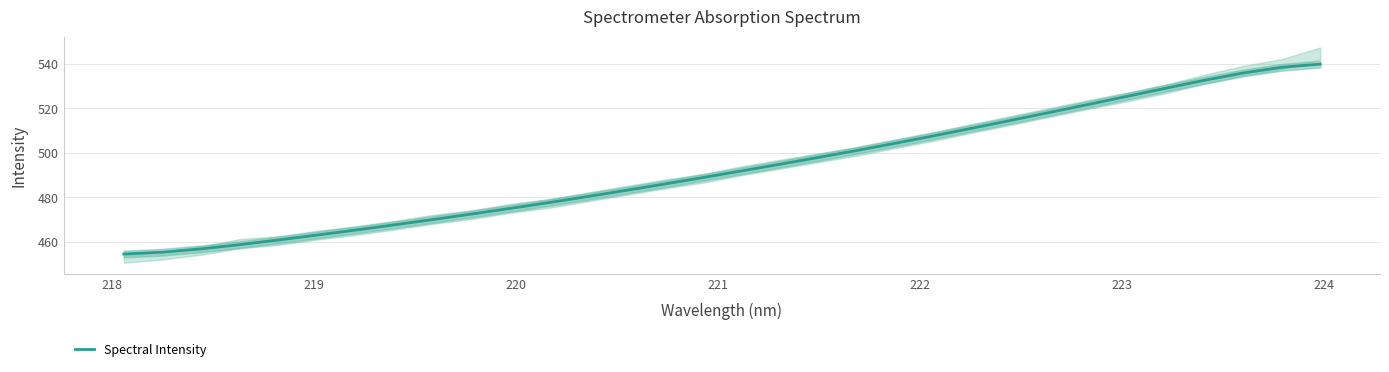

What is the highest value of the Spectral Intensity series?

539.8